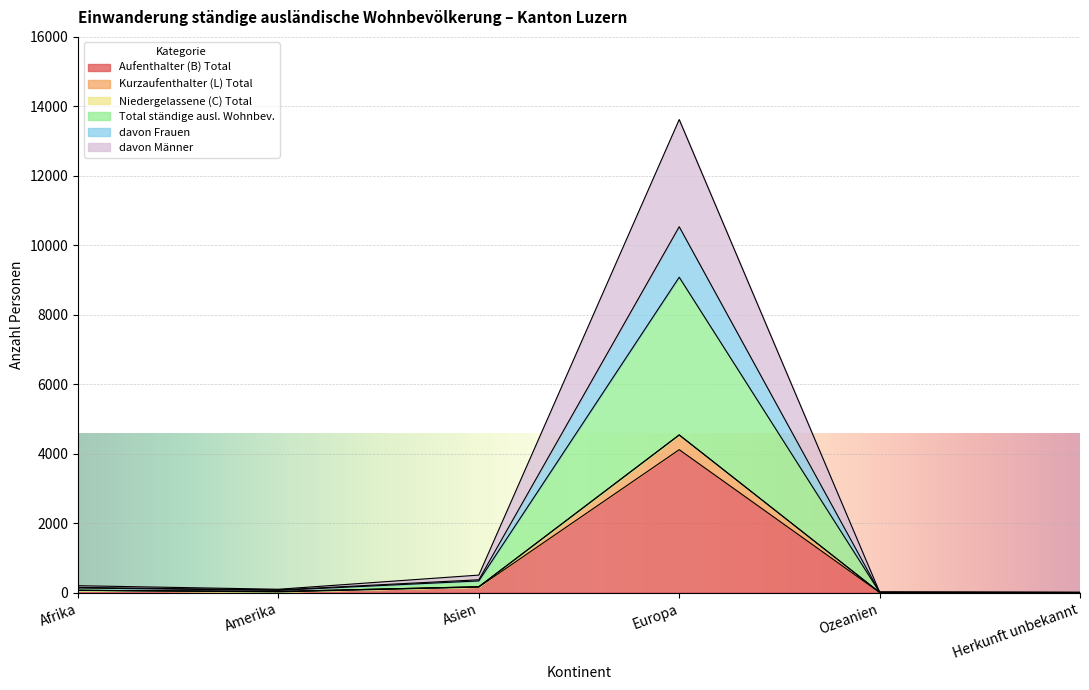

How many interior local valleys does the Total ständige ausl. Wohnbev. series have?

1